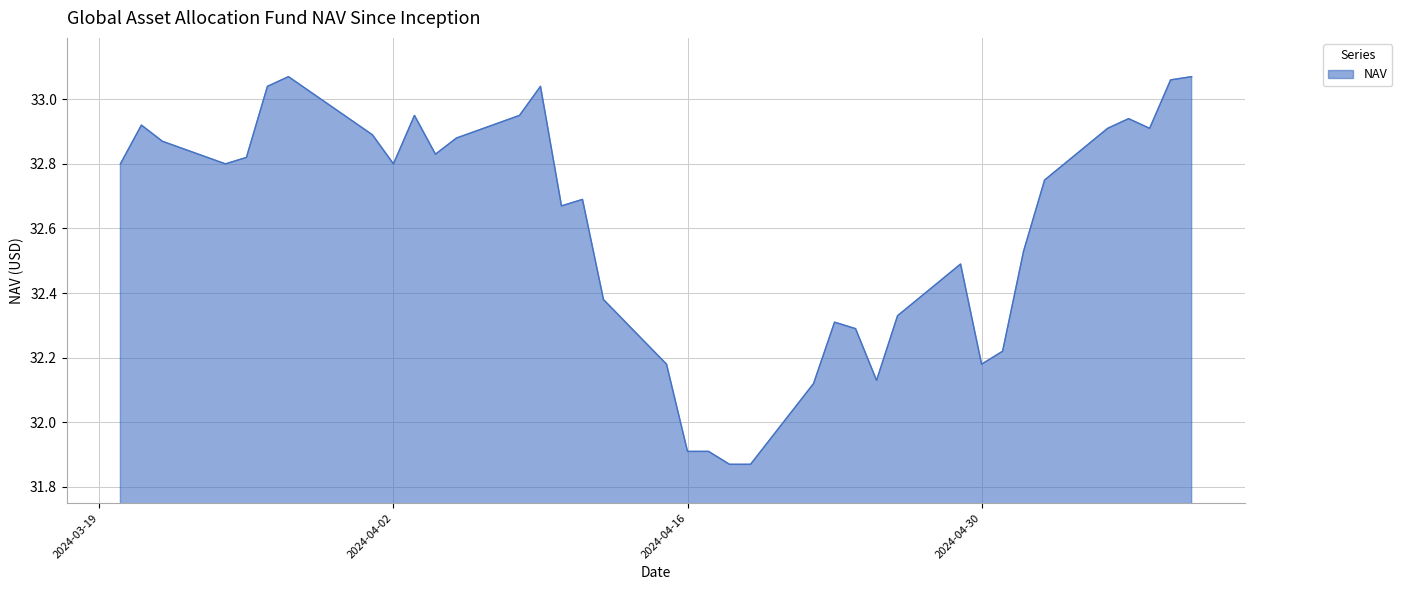

Rank the categories by value from lowest to highest.

04/19/2024, 04/18/2024, 04/17/2024, 04/16/2024, 04/22/2024, 04/25/2024, 04/30/2024, 04/15/2024, 05/01/2024, 04/24/2024, 04/23/2024, 04/26/2024, 04/12/2024, 04/29/2024, 05/02/2024, 04/10/2024, 04/11/2024, 05/03/2024, 04/02/2024, 03/25/2024, 03/20/2024, 03/26/2024, 04/04/2024, 03/22/2024, 04/05/2024, 04/01/2024, 05/08/2024, 05/06/2024, 03/21/2024, 05/07/2024, 04/08/2024, 04/03/2024, 04/09/2024, 03/27/2024, 05/09/2024, 05/10/2024, 03/28/2024